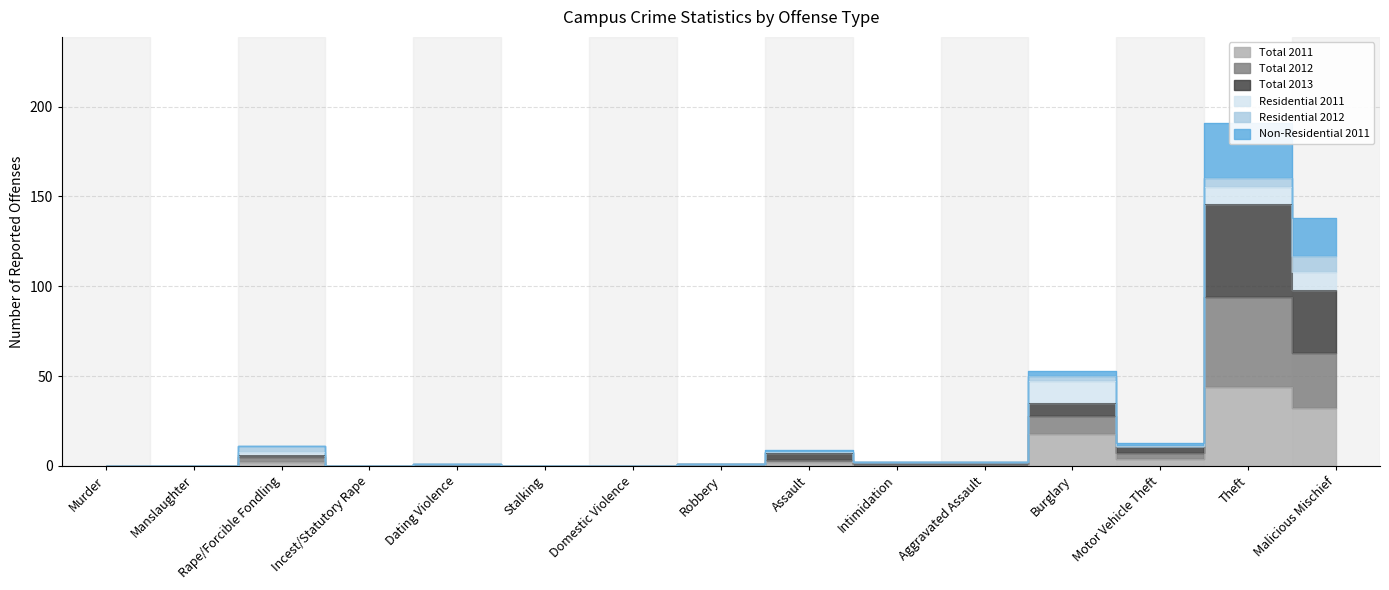

At which category does the chart reach its minimum across all series?

Murder